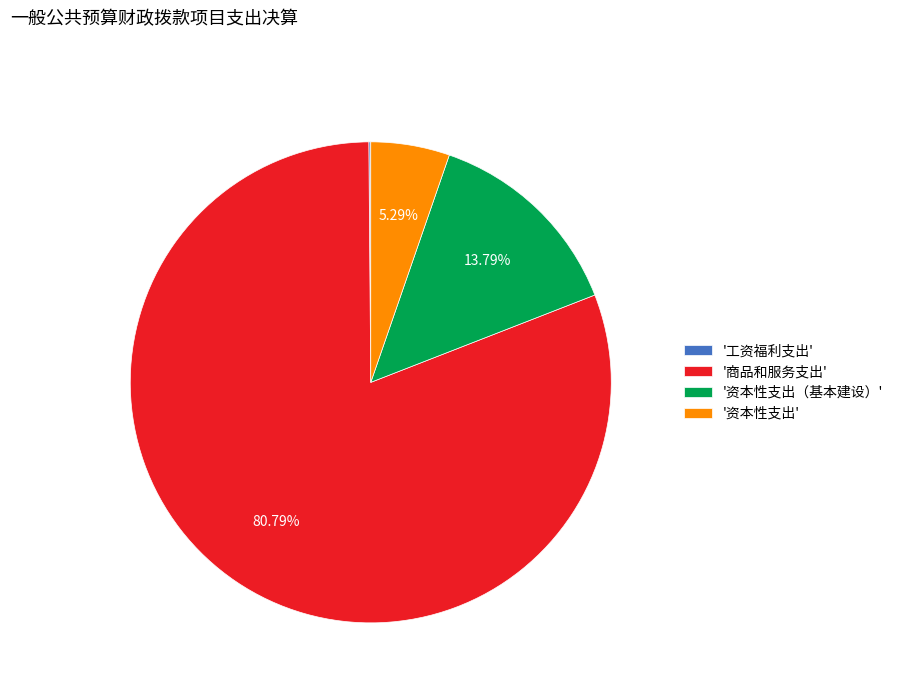

What is the ratio of the value at '资本性支出' to the value at '资本性支出（基本建设）'?

0.4